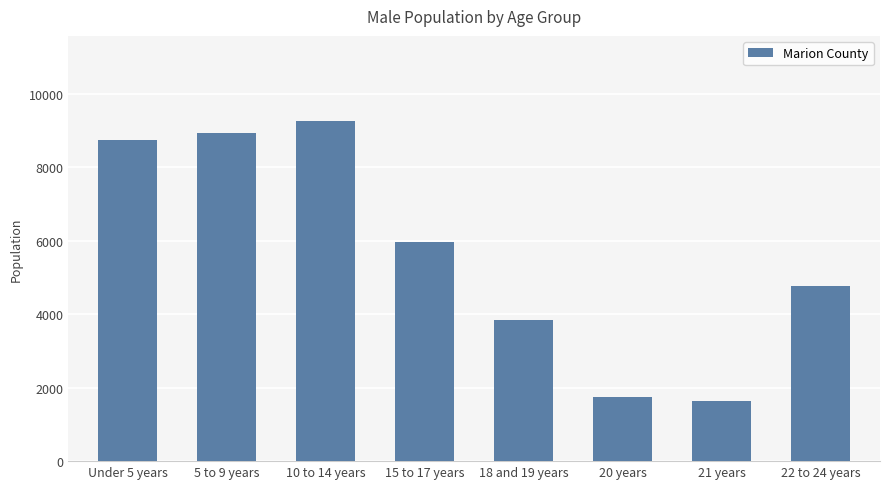

Rank the categories by value from lowest to highest.

21 years, 20 years, 18 and 19 years, 22 to 24 years, 15 to 17 years, Under 5 years, 5 to 9 years, 10 to 14 years